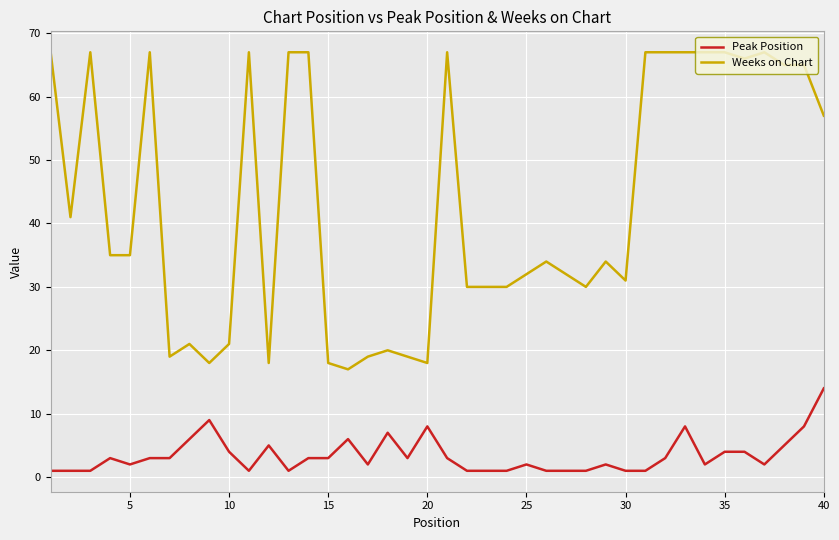

What is the highest value of the Peak Position series?

14